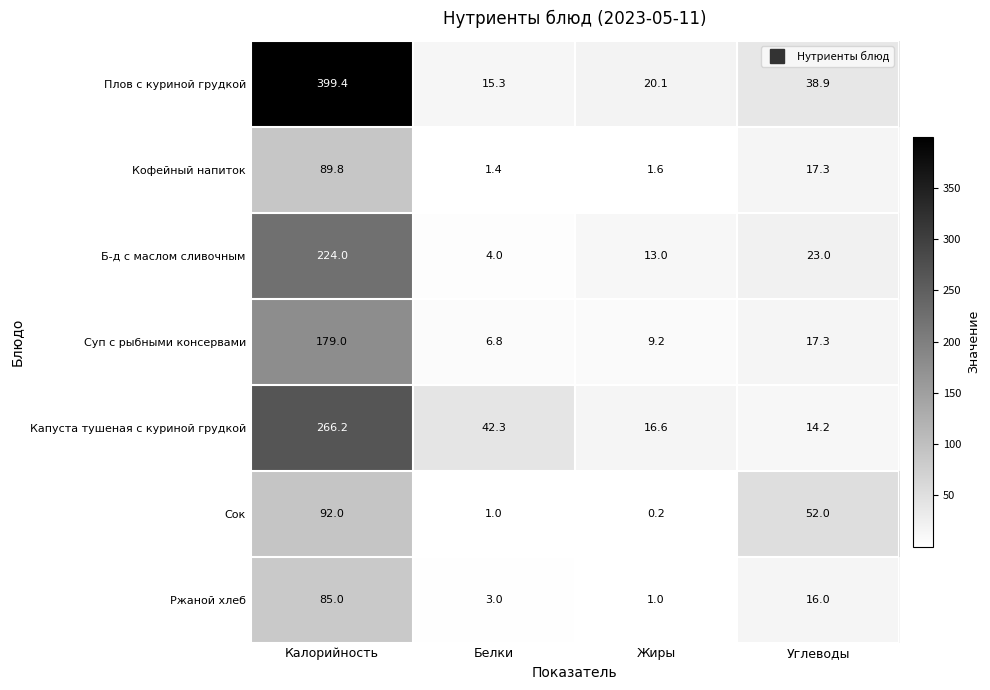

Which category has the highest value in the Б-д с маслом сливочным series?

Калорийность